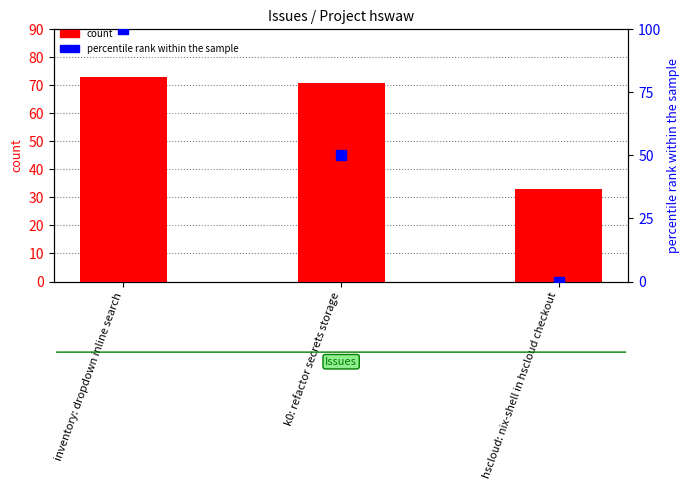

Which series has the largest total across all categories?

#